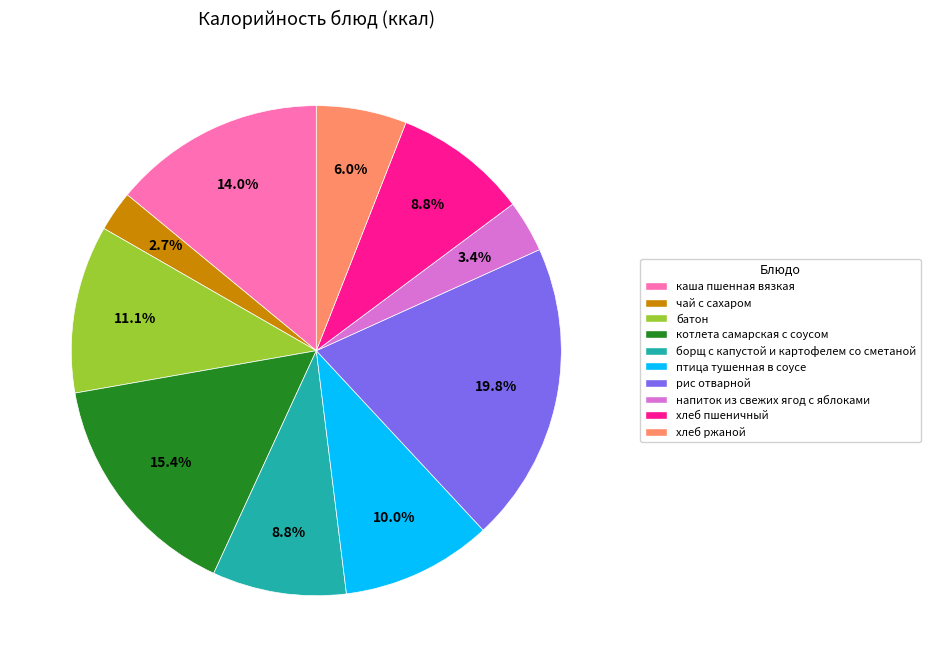

To the nearest percent, what percentage of the pie is хлеб пшеничный?

9%